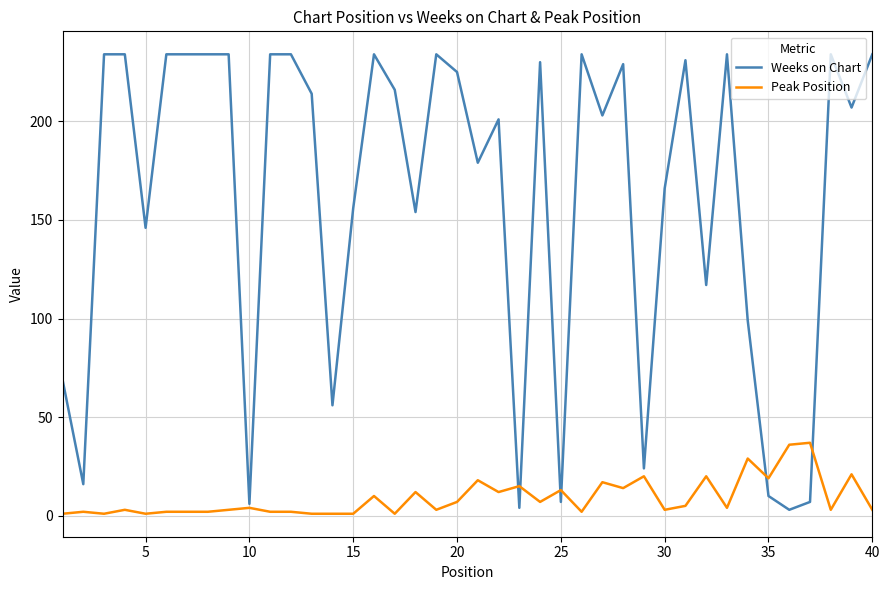

Which series has the largest total across all categories?

Weeks on Chart